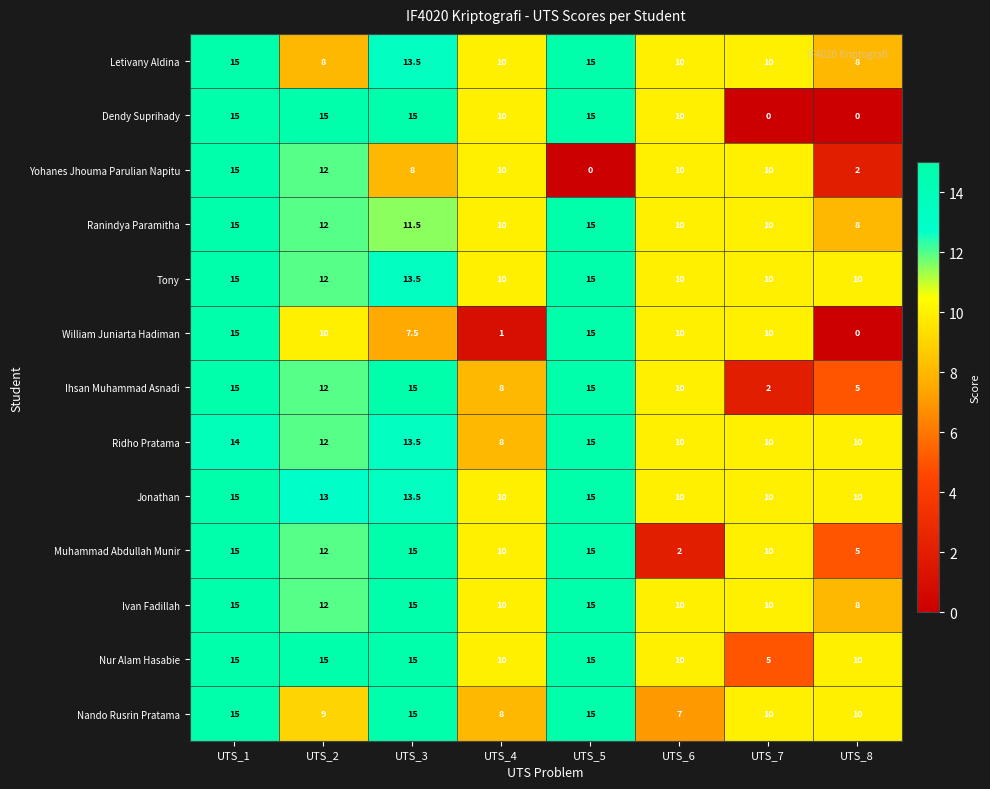

What is the total value across all series at UTS_4?

115.0